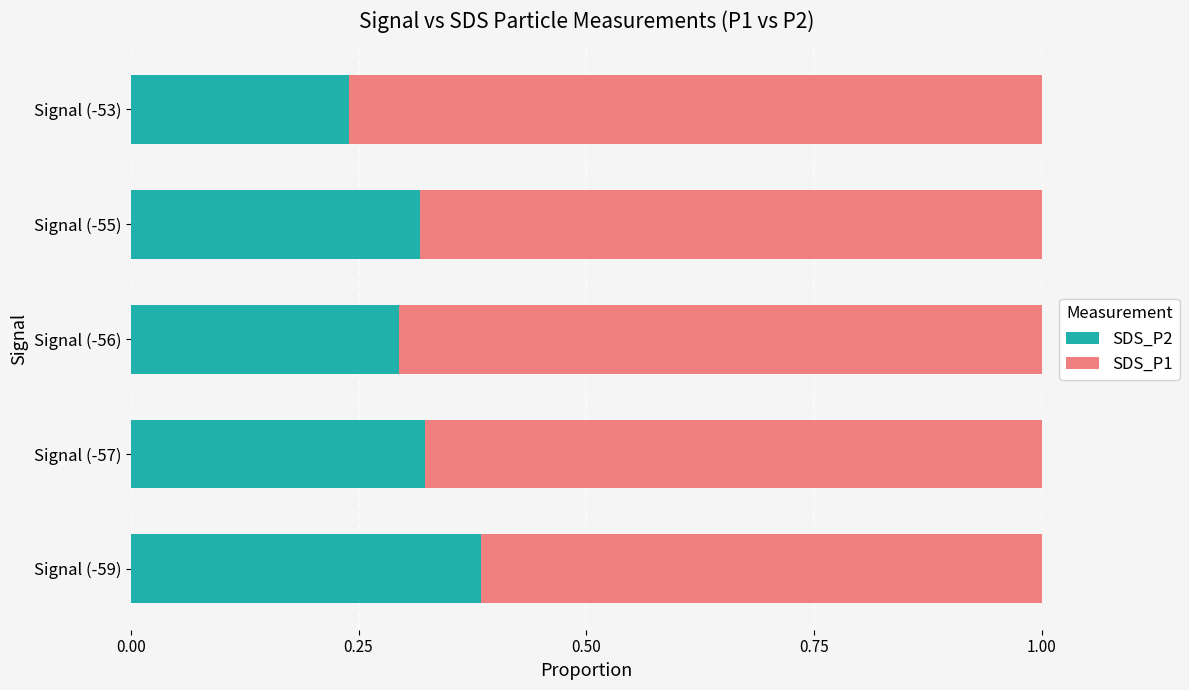

Where is SDS_P2 nearest to the value 0?

Signal (-53)